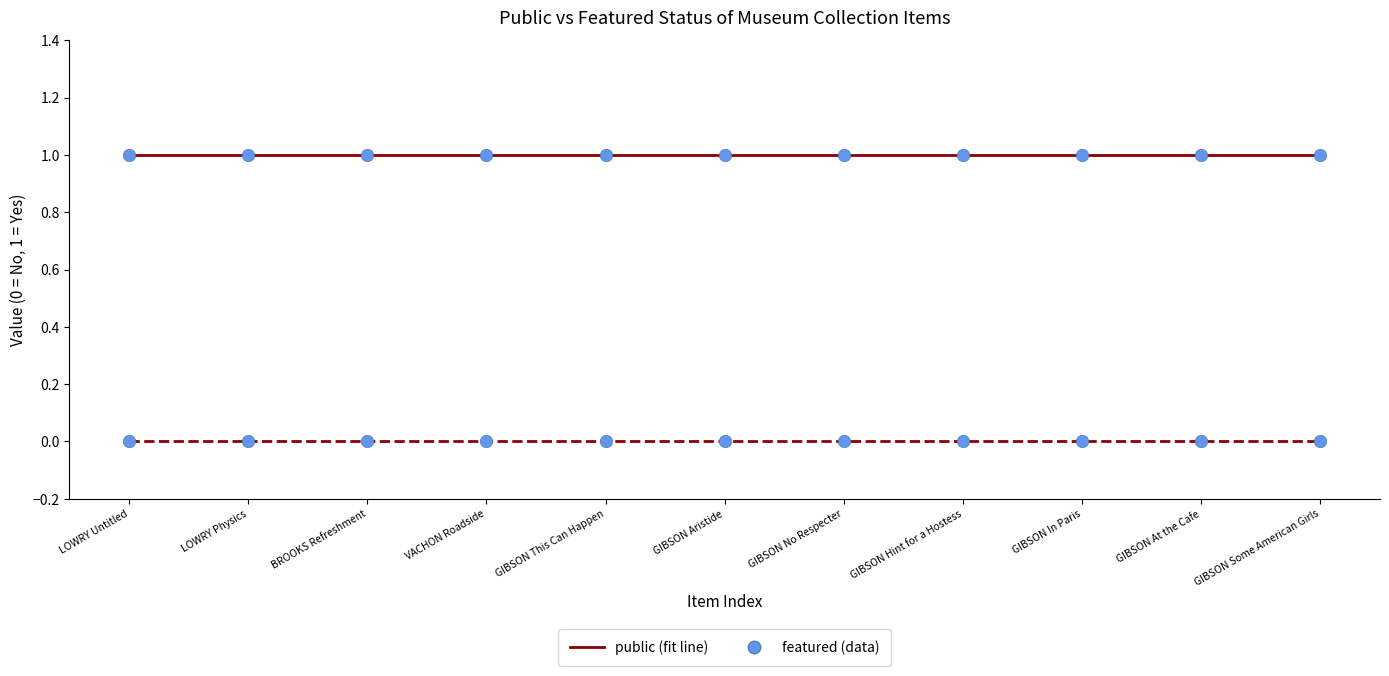

Which series has the largest Y range (max minus min)?

public